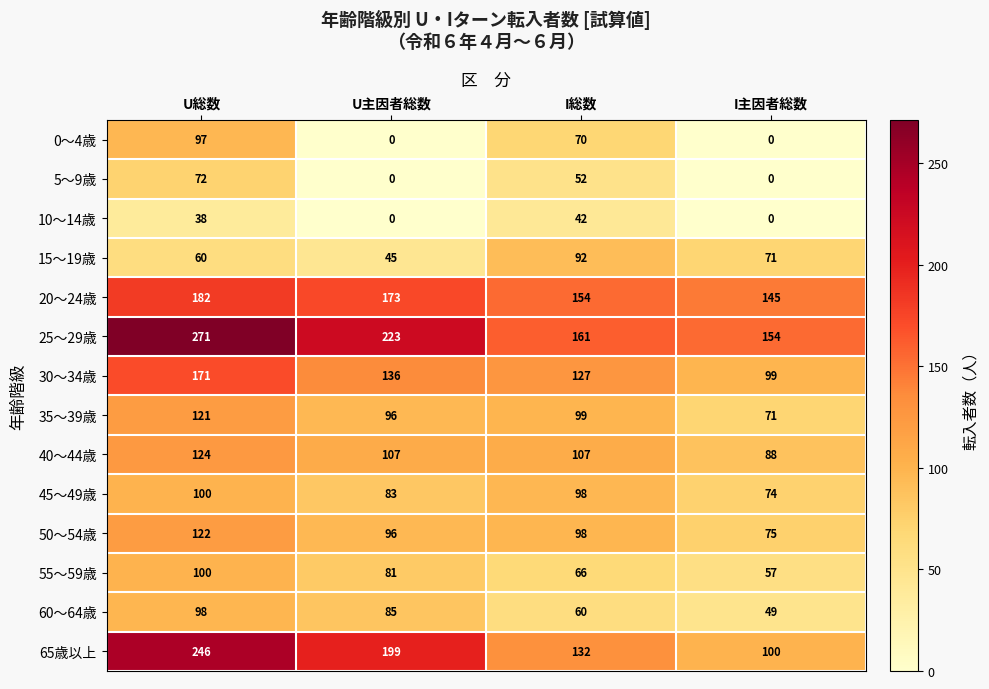

How many 5～9歳 values are between 0 and 72?

4